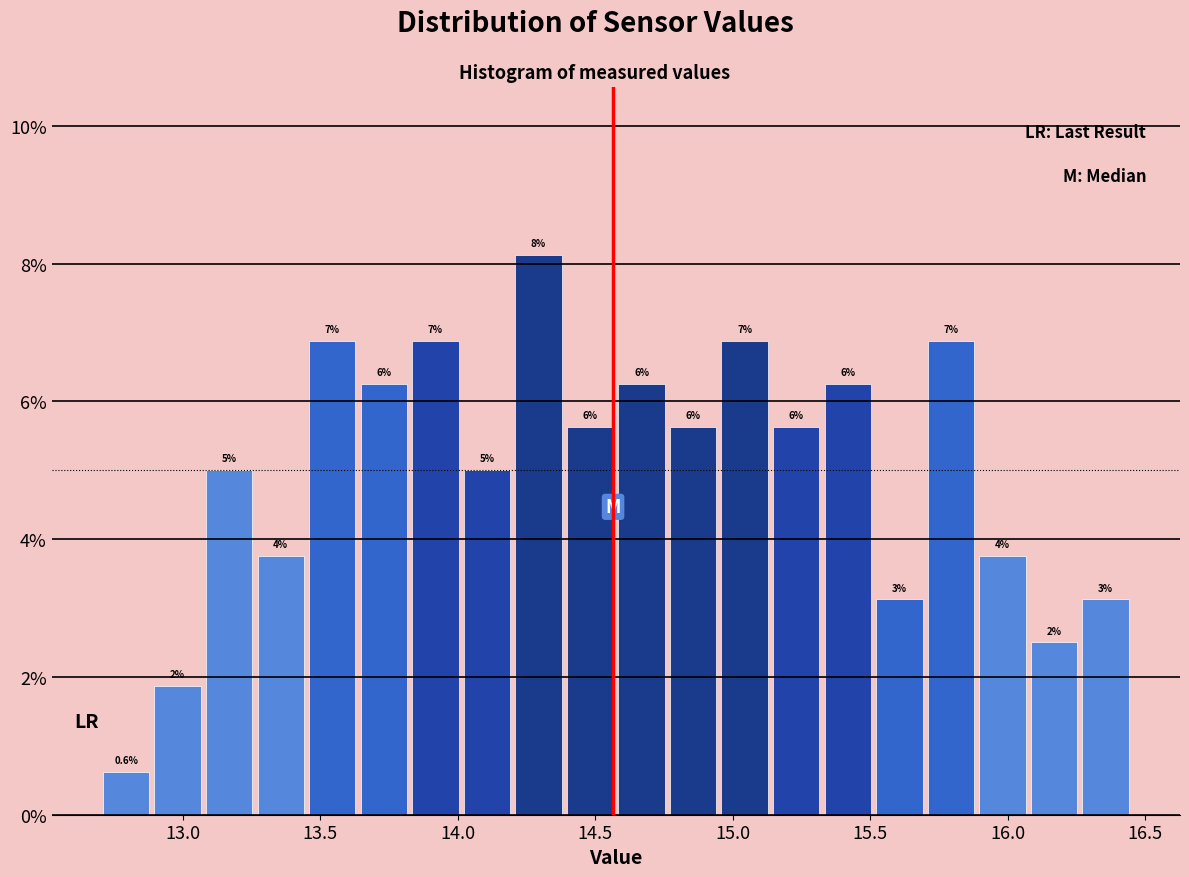

Around what value on the x-axis is the tallest bar? Give the approximate position of its centre, as read against the axis.

14.30